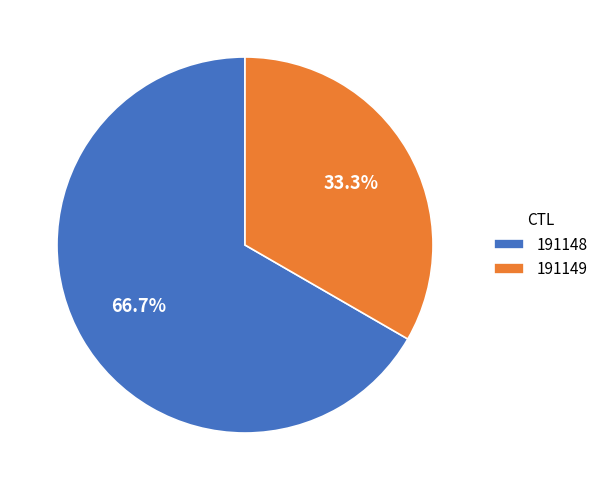

Between 191149 and 191148, which is larger?

191148